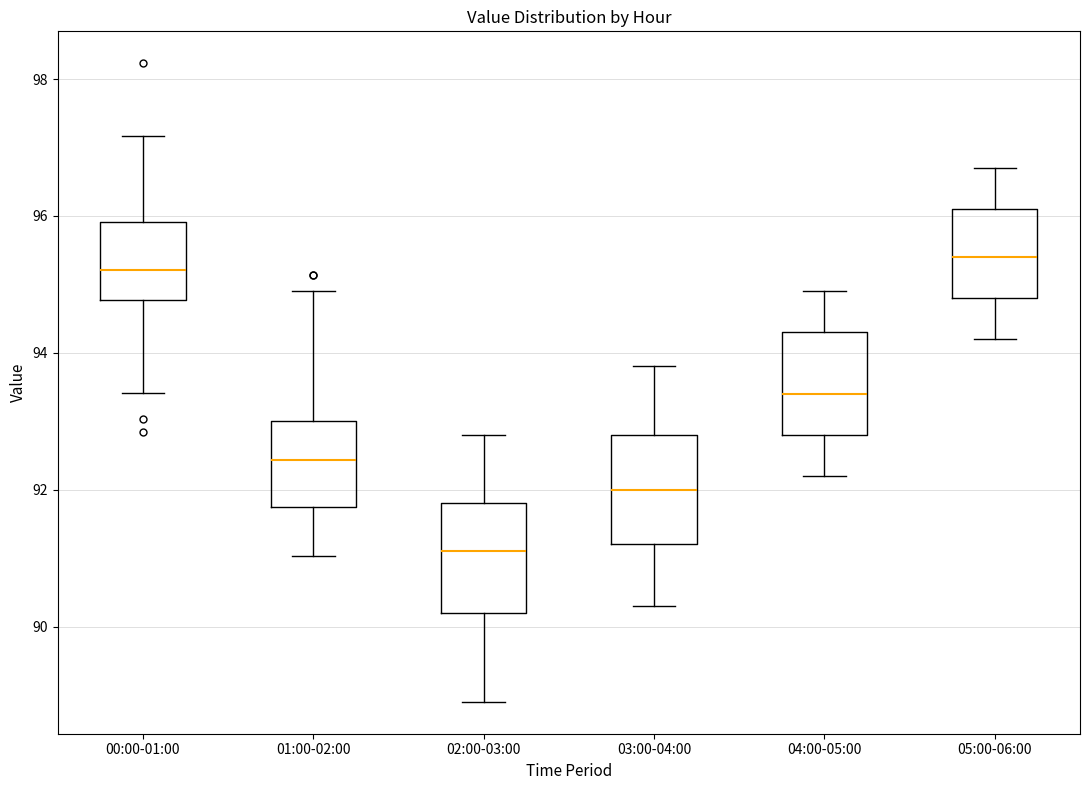

Reading left to right, transcribe this box plot: for each box, give where its median line is, the range the box spans, and where its two whiskers end, as read against the y-axis. The values are not printed on the chart, so give them approximately, as read against the axis.

00:00-01:00: median 95.2, box 94.8 to 96.0, whiskers 93.4 to 97.2
01:00-02:00: median 92.4, box 91.8 to 93.0, whiskers 91.0 to 95.0
02:00-03:00: median 91.2, box 90.2 to 91.8, whiskers 89.0 to 92.8
03:00-04:00: median 92.0, box 91.2 to 92.8, whiskers 90.4 to 93.8
04:00-05:00: median 93.4, box 92.8 to 94.4, whiskers 92.2 to 95.0
05:00-06:00: median 95.4, box 94.8 to 96.2, whiskers 94.2 to 96.8